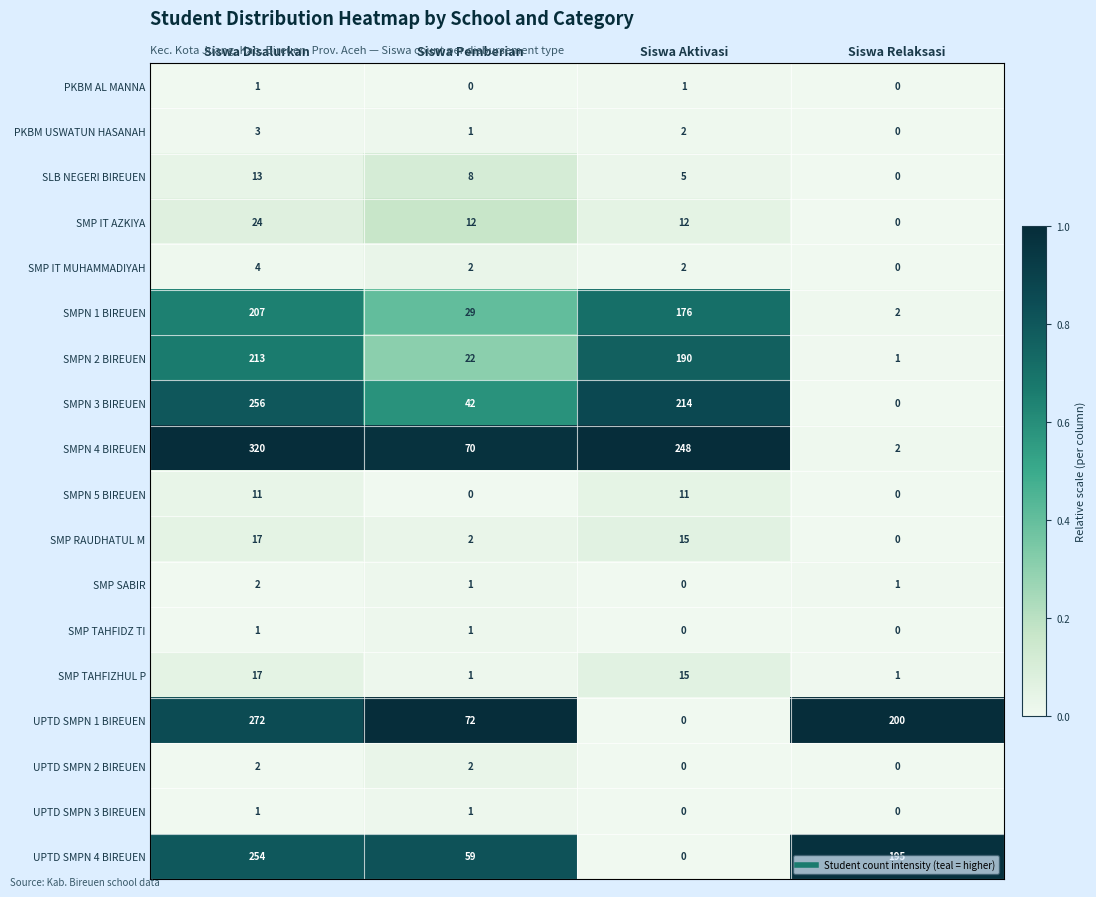

Which series has the widest spread of values?

SMPN 4 BIREUEN